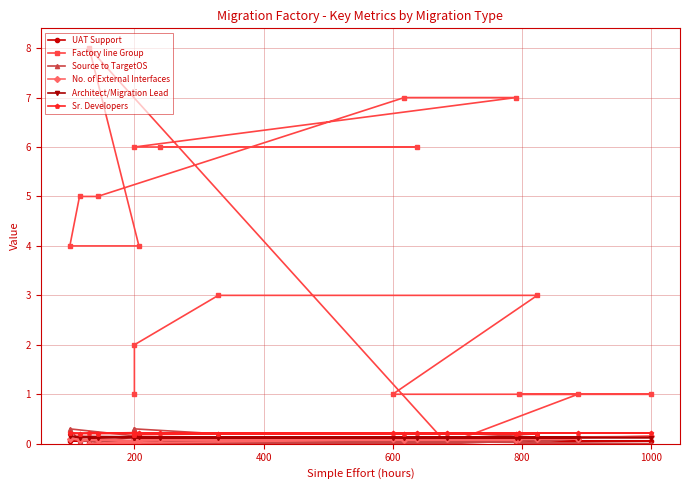

Is it true that No. of External Interfaces equals 0.0 at 1200?

False